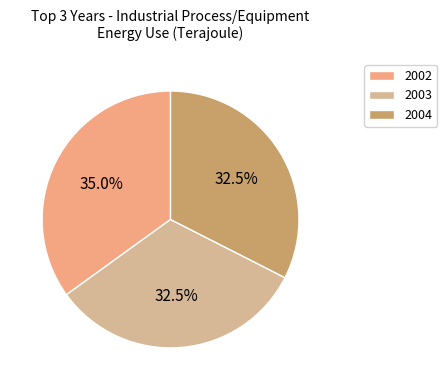

Does any single category account for the majority?

No